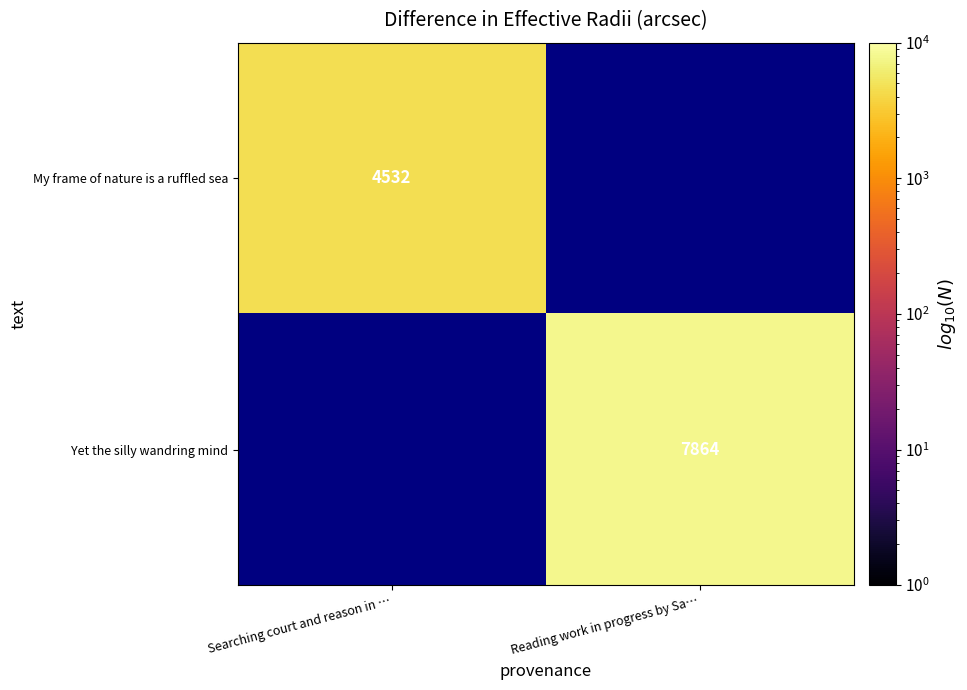

True or false: My frame of nature is a ruffled sea has a value of 2156 at Searching court and reason in ….

False